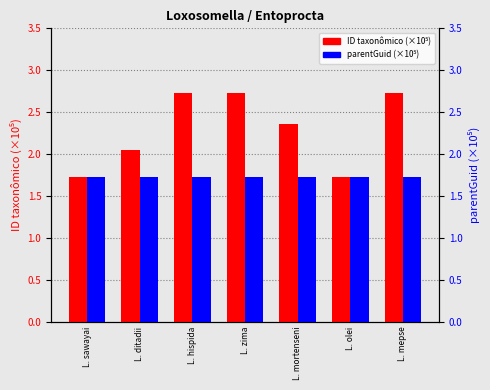

How many values in the ID taxonômico (×10⁵) series exceed 2?

5